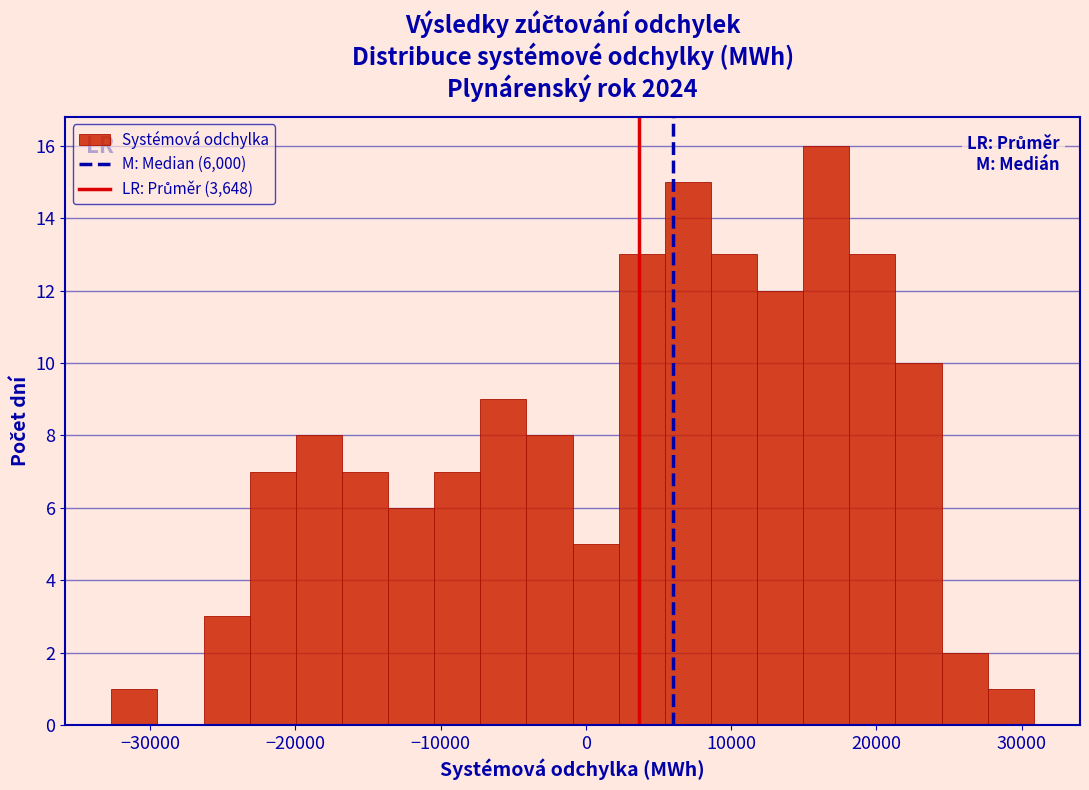

Around what value on the x-axis is the tallest bar? Give the approximate position of its centre, as read against the axis.

17000